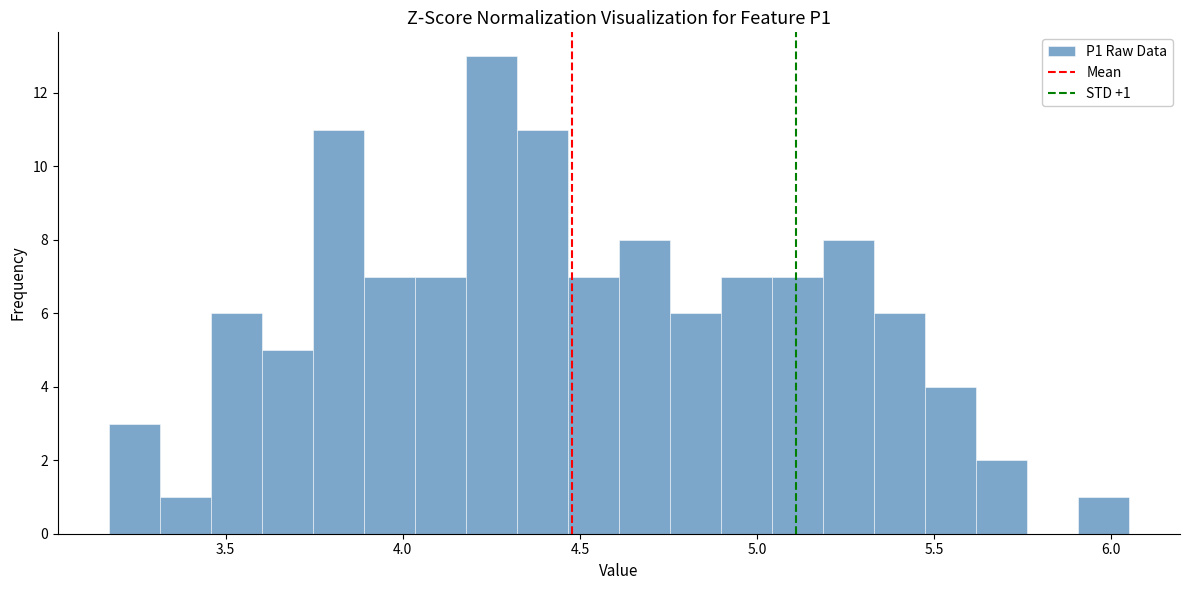

Read against the x-axis, roughly where is the centre of the tallest bar?

4.25